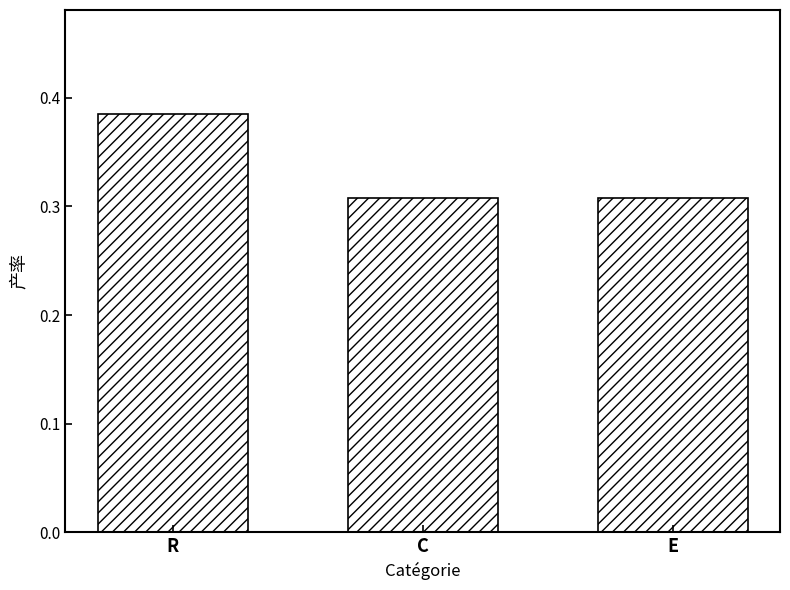

How many values are between 0 and 1?

3